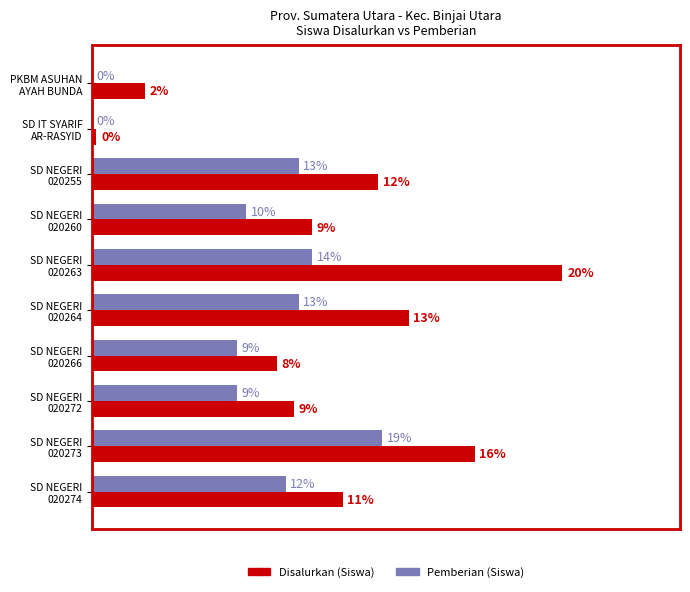

Which series has the widest spread of values?

Disalurkan (Siswa)